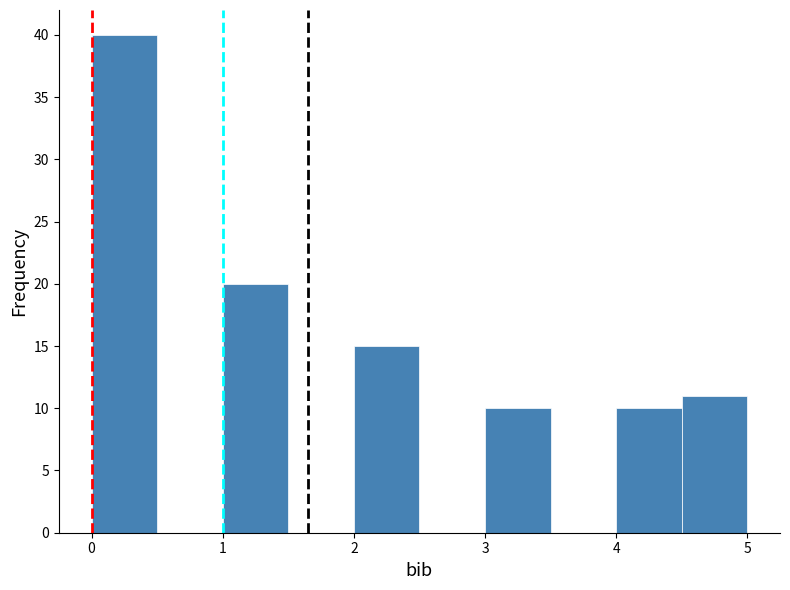

Reading left to right, list every bar in this chart as the range it spans on the x-axis followed by its height. The values are not printed on the chart, so give them approximately, as read against the axis.

0.0 to 0.5: 40
0.5 to 1.0: 0
1.0 to 1.5: 20
1.5 to 2.0: 0
2.0 to 2.5: 15
2.5 to 3.0: 0
3.0 to 3.5: 10
3.5 to 4.0: 0
4.0 to 4.5: 10
4.5 to 5.0: 11